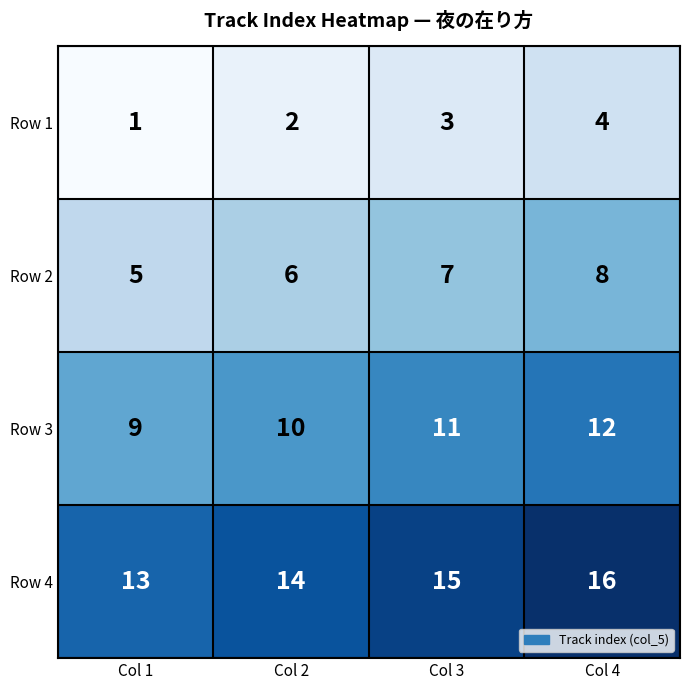

Is it true that Row 2 equals 2 at Col 2?

False